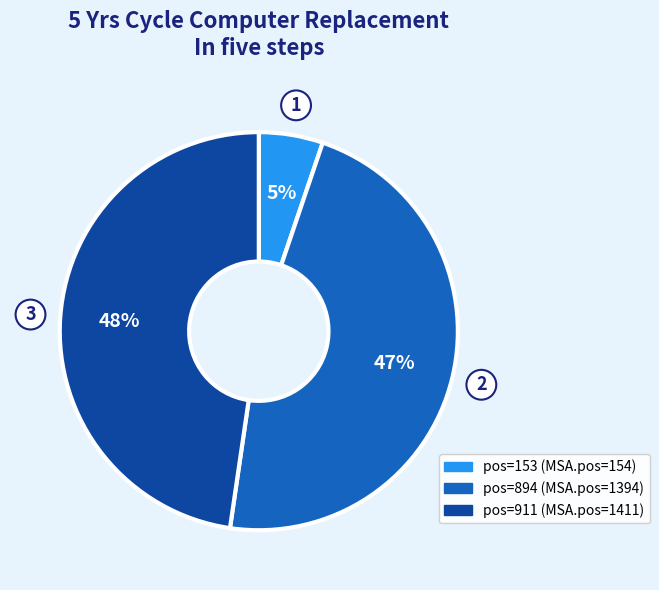

To the nearest percent, what is the average slice percentage?

33%